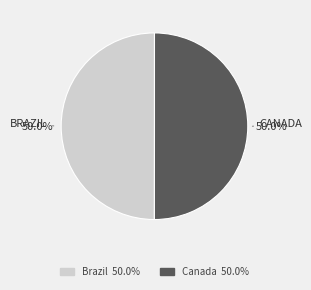

Is the sum of Canada and Brazil greater than half?

Yes